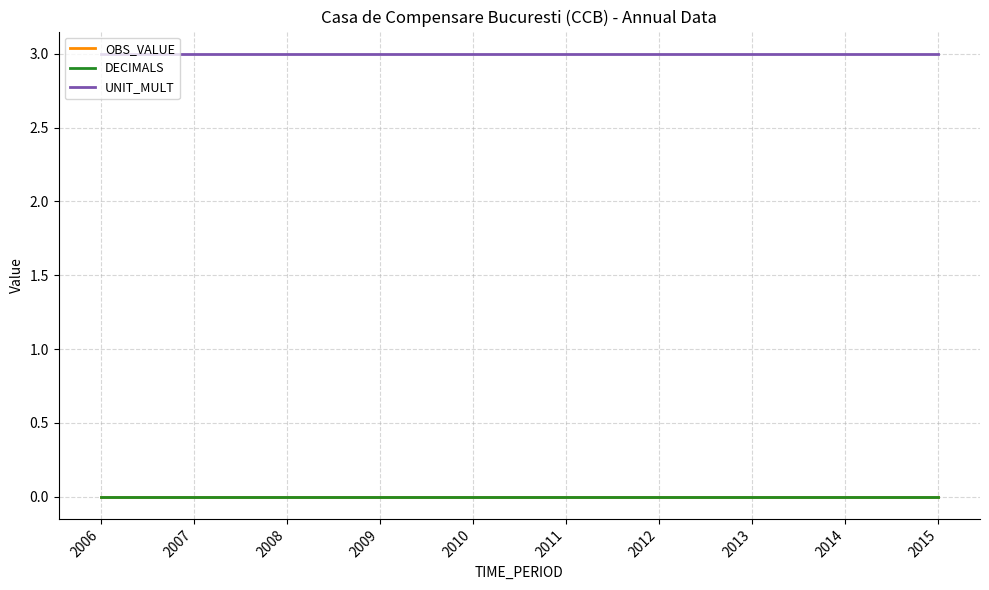

Does the chart display data point markers on the line(s)?

No